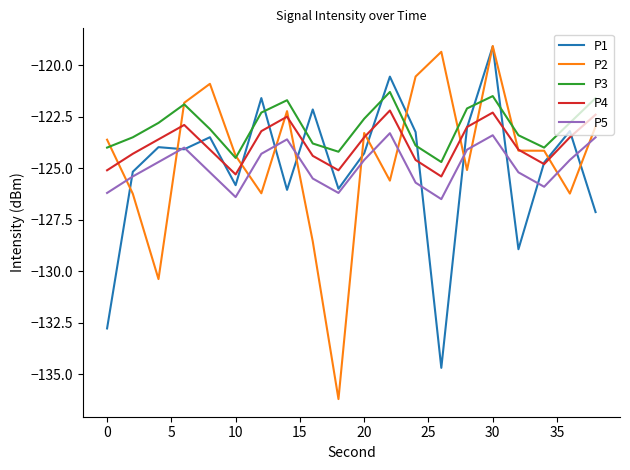

Which series ends up on top after the final intersection of P2 and P5?

P2